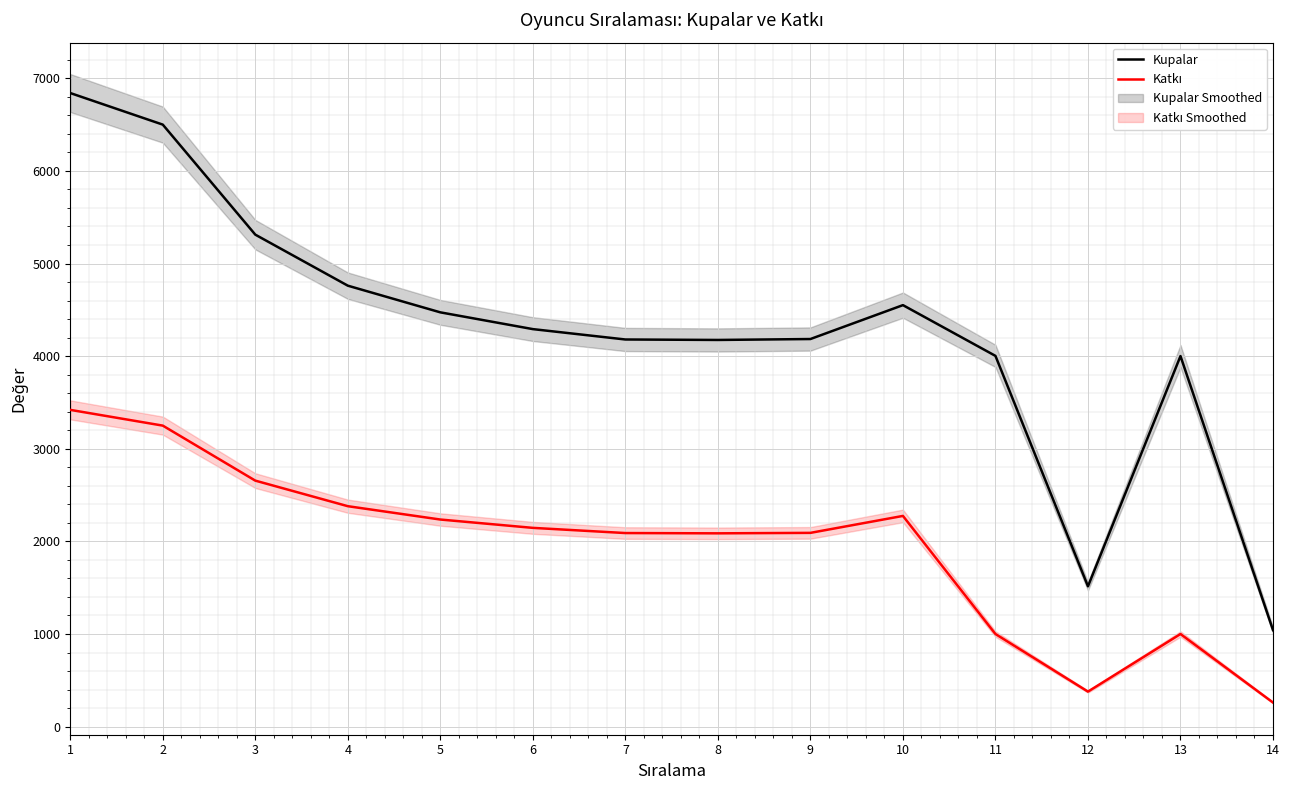

Which label corresponds to the largest value in the chart?

1